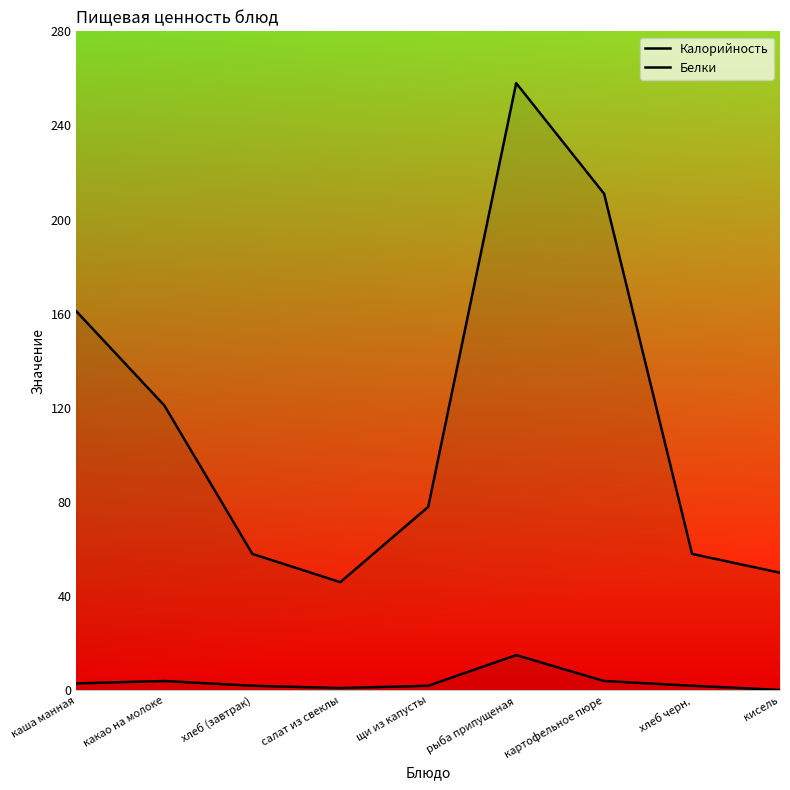

At how many categories does at least one series exceed 202?

2